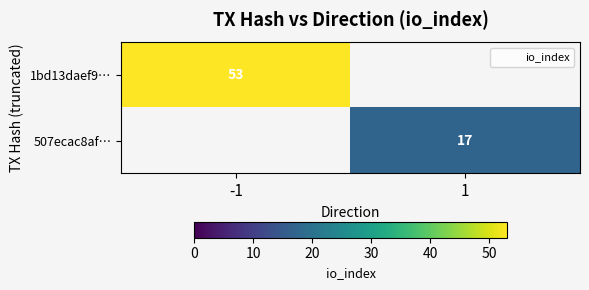

Count the number of data series in this chart.

2